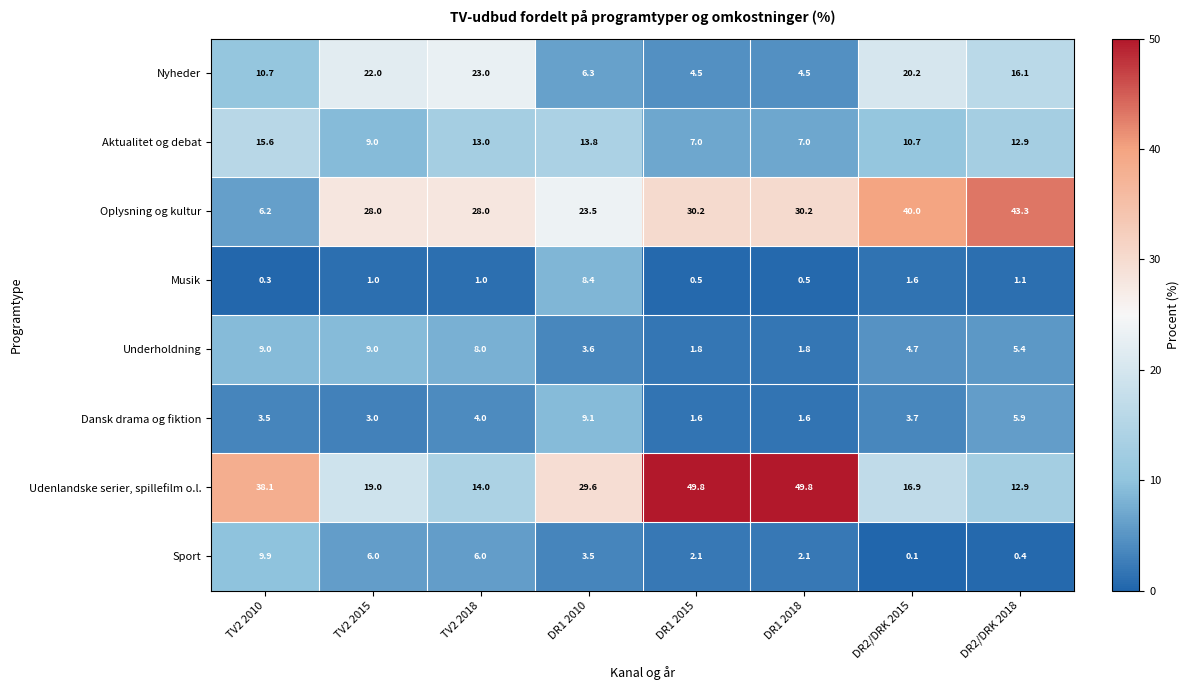

At which category is the sum across all series the highest?

DR2/DRK 2018